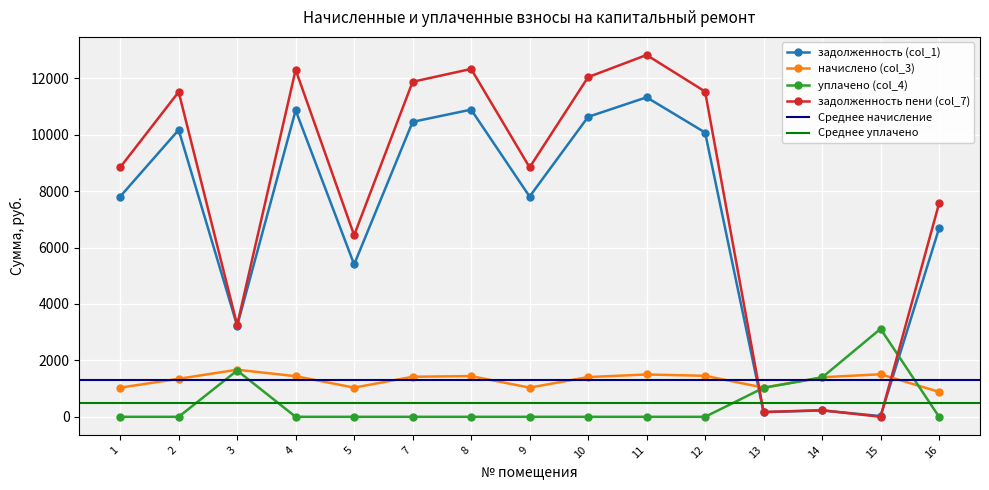

How many interior local peaks does the уплачено (col_4) series have?

2